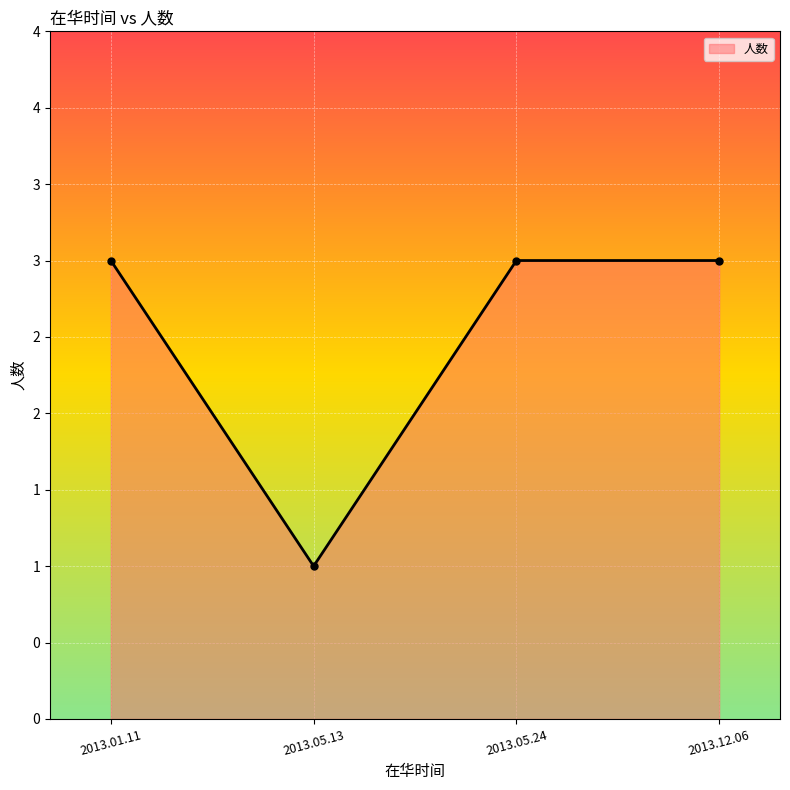

True or false: there are more than 2 points higher than both neighbors.

False